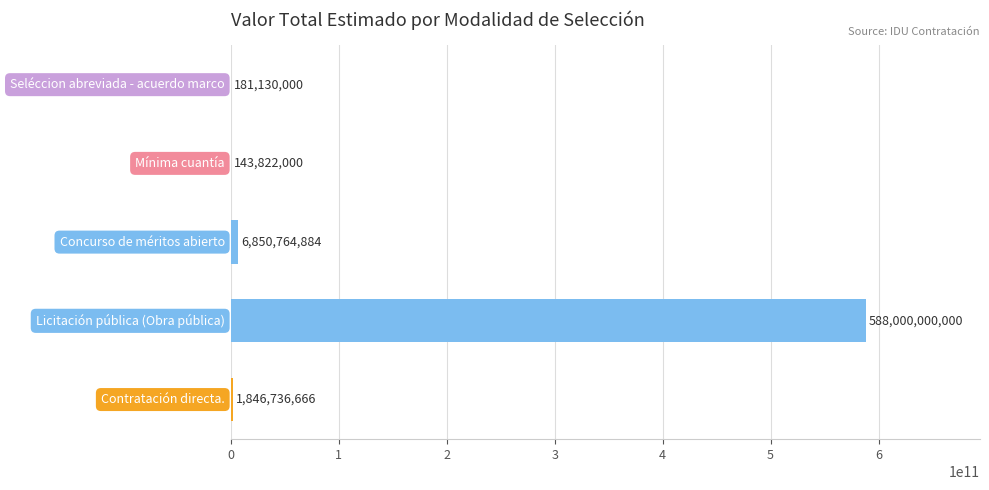

What is the sum of all values?

597022453550